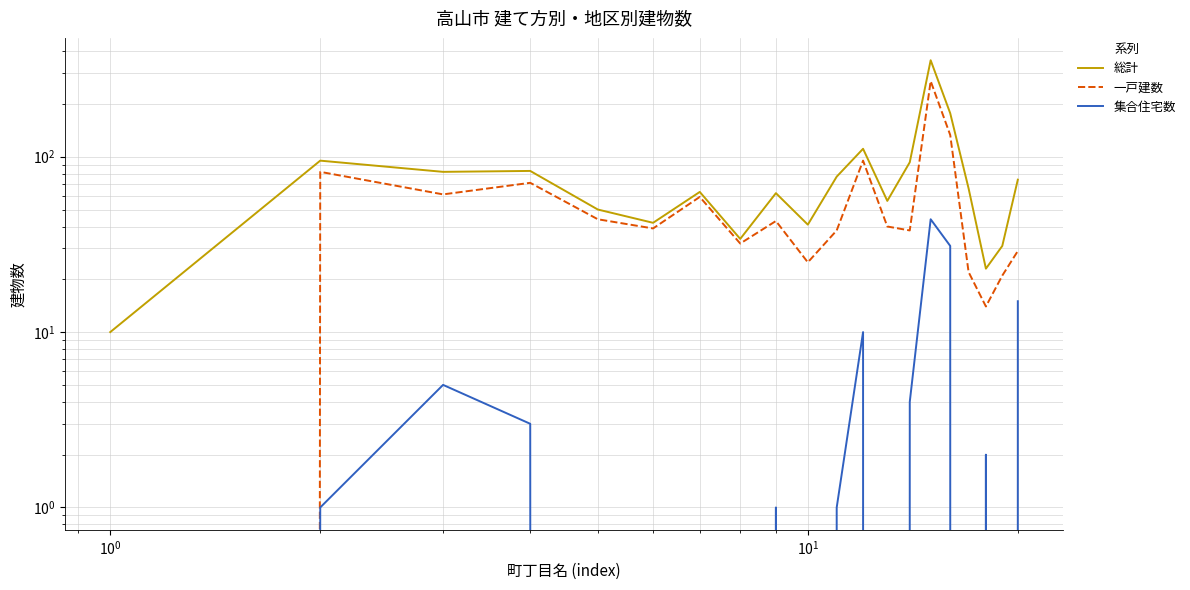

List the series in order of their overall mean, highest first.

総計, 一戸建数, 集合住宅数